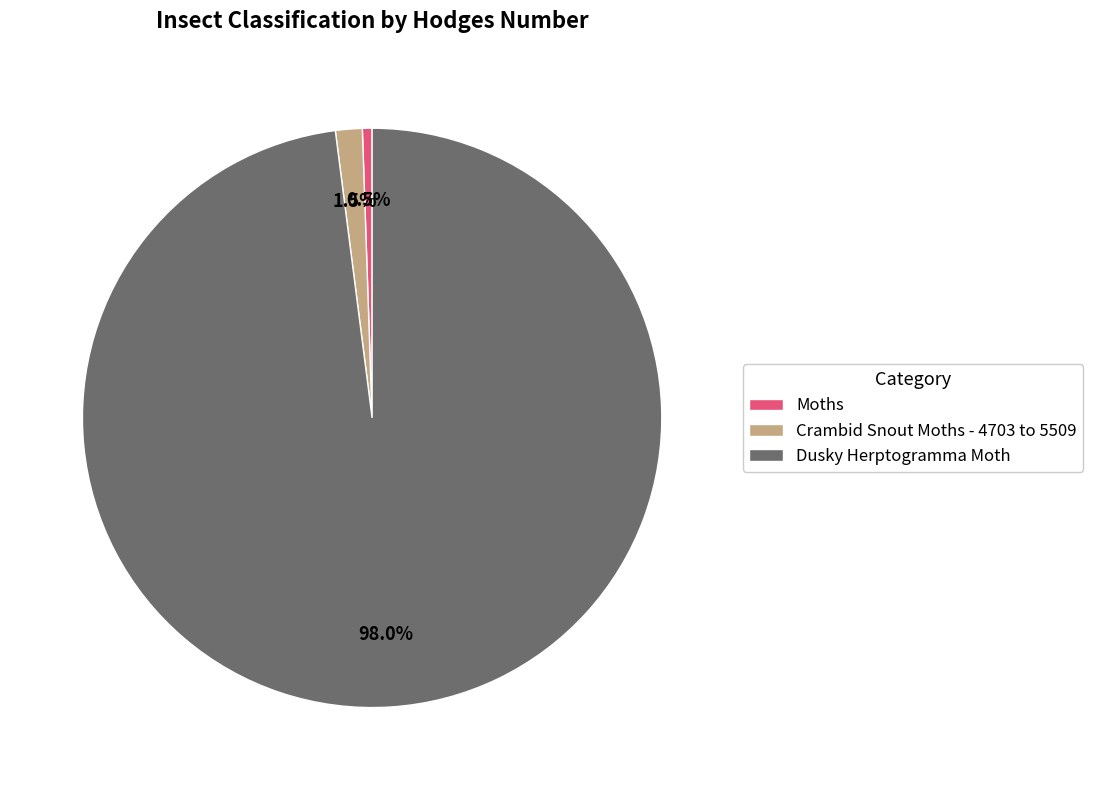

What is the total percentage of Dusky Herptogramma Moth and Crambid Snout Moths - 4703 to 5509?

99.5%